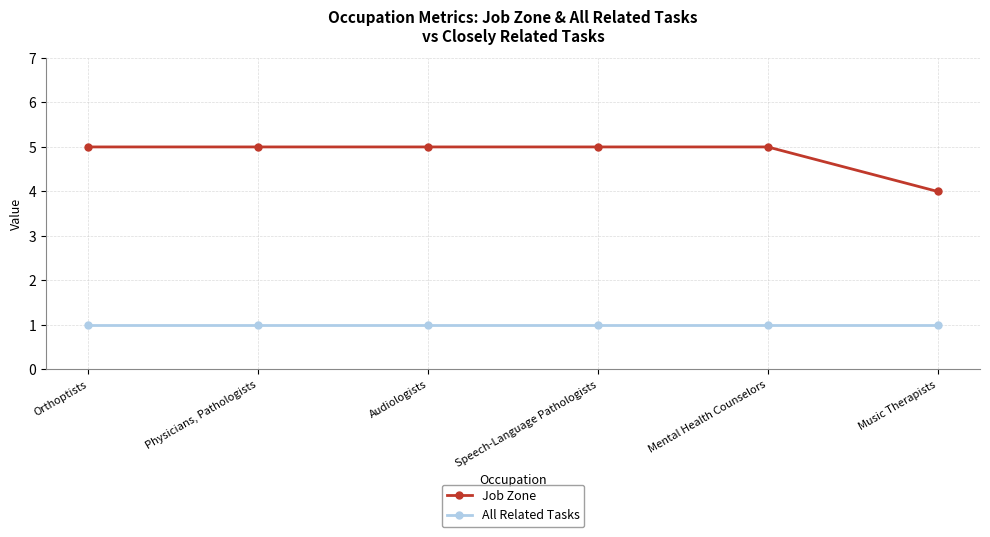

Reading right to left, list all the values displayed in this chart.

Job Zone: 4	5	5	5	5	5
All Related Tasks: 1	1	1	1	1	1